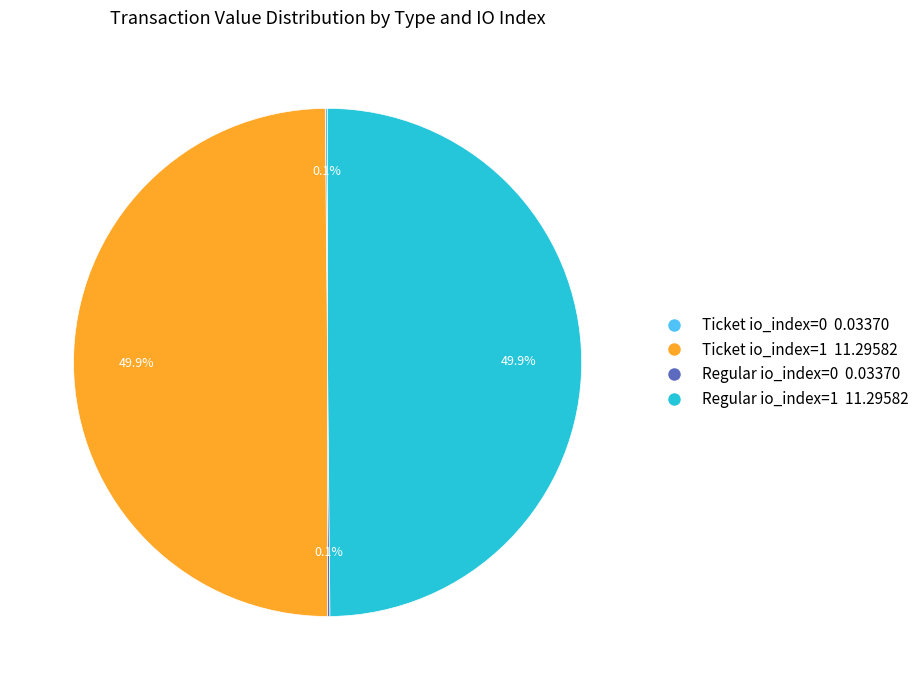

What portion of the pie excludes Ticket io_index=1 11.29582?

50.0%